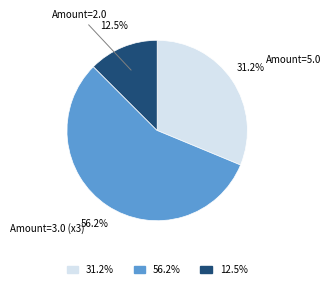

Rank the categories by value from lowest to highest.

Amount=2.0, Amount=5.0, Amount=3.0 (x3)